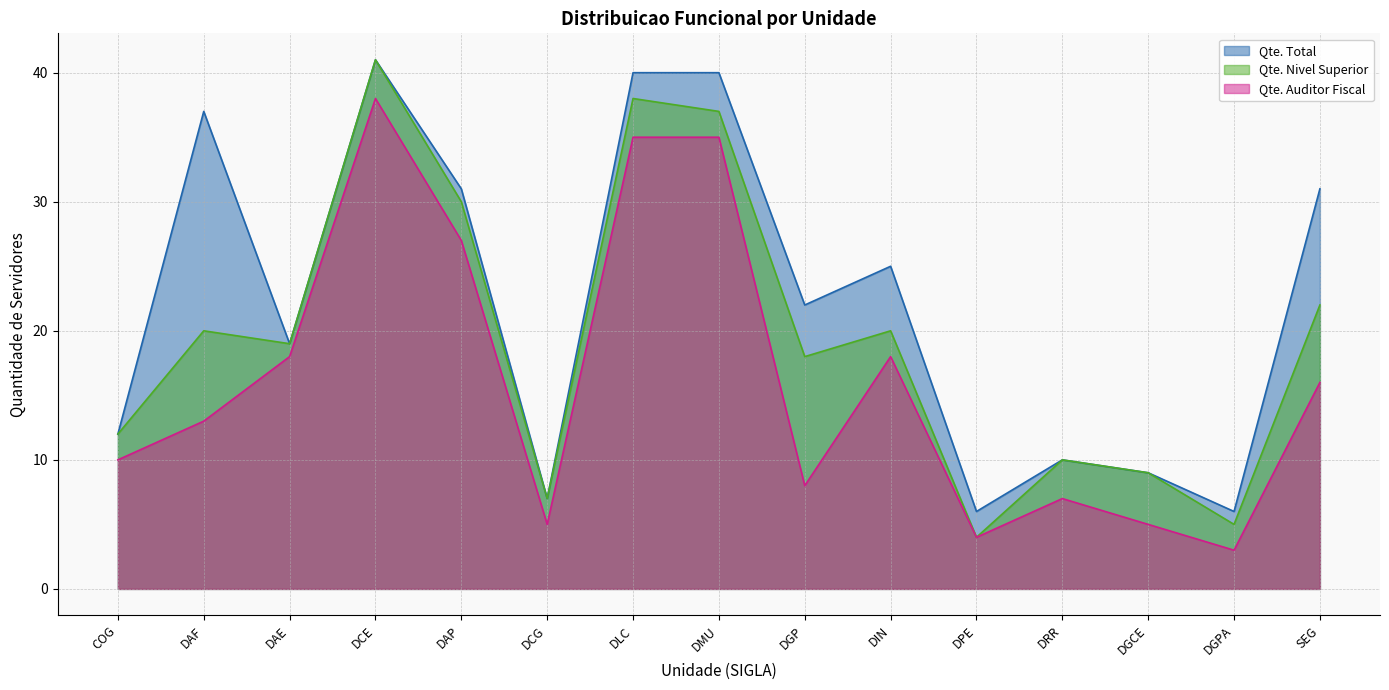

Is it true that Qte. Total equals 9 at DGCE?

True